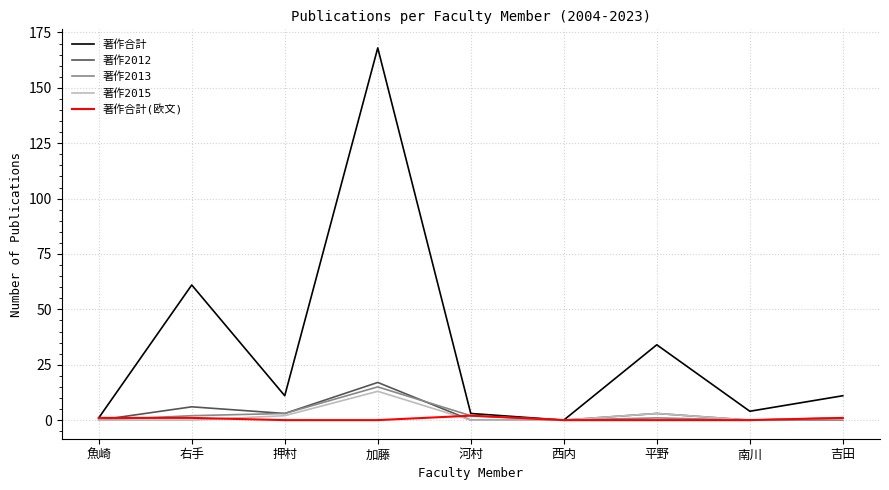

At which label does 著作合計 reach its peak?

加藤